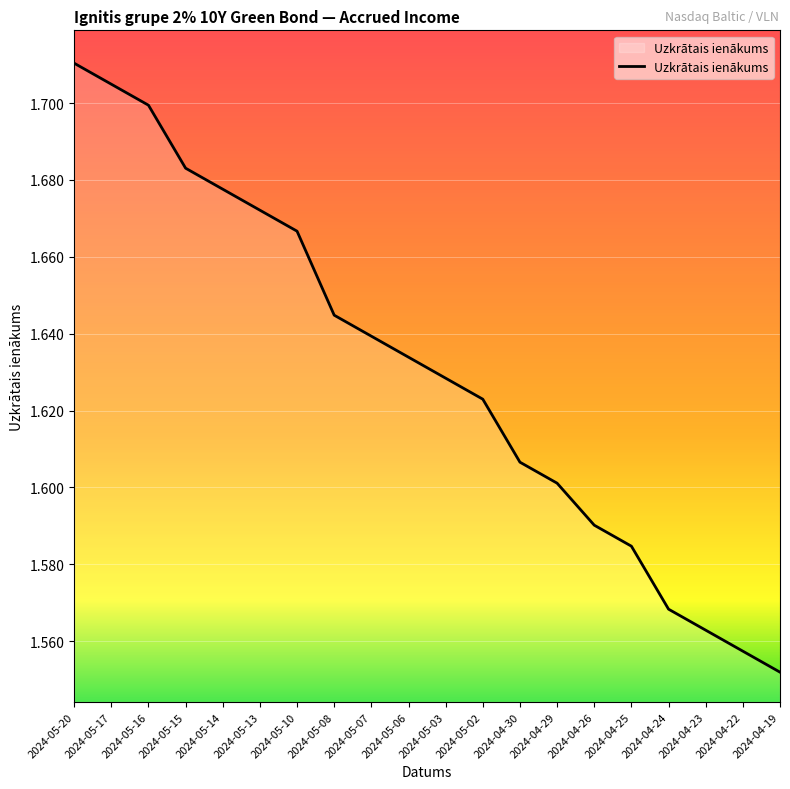

What is the sum of all values?

32.6